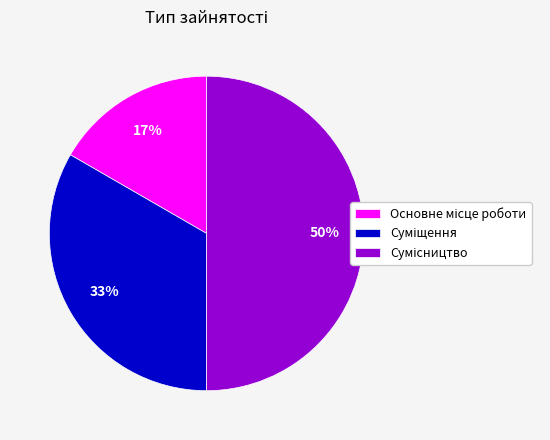

To the nearest percent, what is the difference between the largest and smallest slice percentages?

33%